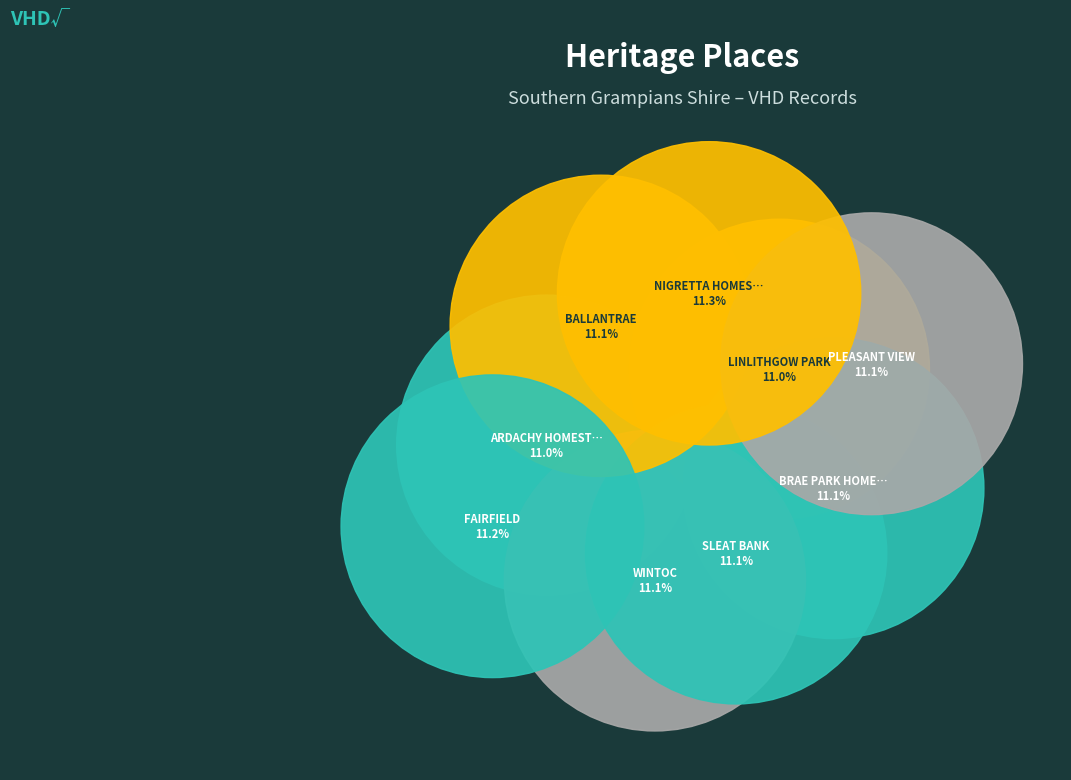

Which category has the smallest portion of the pie?

ARDACHY HOMESTEAD COMPLEX